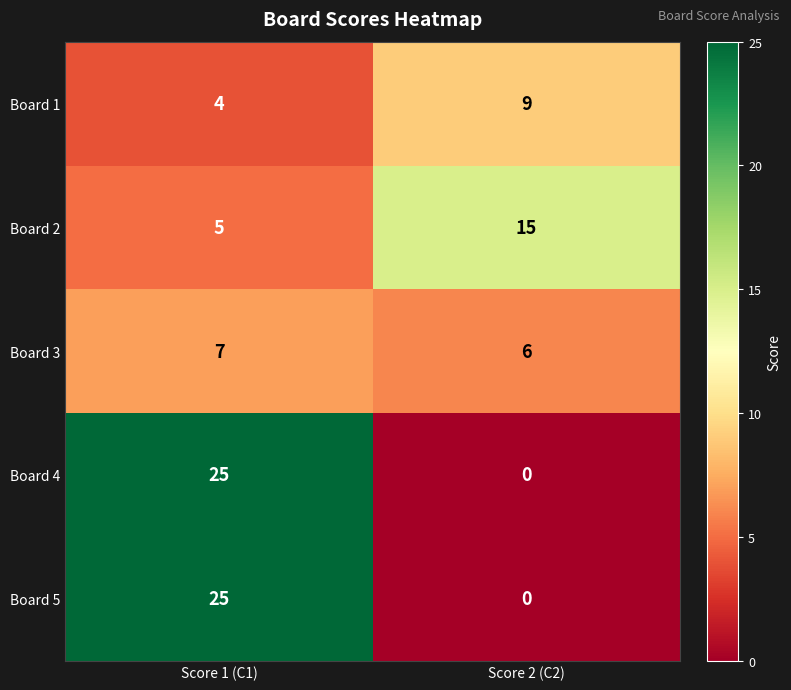

Reading right to left, extract all data points from this chart.

Board 1: Score 2 (C2)=9	Score 1 (C1)=4
Board 2: Score 2 (C2)=15	Score 1 (C1)=5
Board 3: Score 2 (C2)=6	Score 1 (C1)=7
Board 4: Score 2 (C2)=0	Score 1 (C1)=25
Board 5: Score 2 (C2)=0	Score 1 (C1)=25